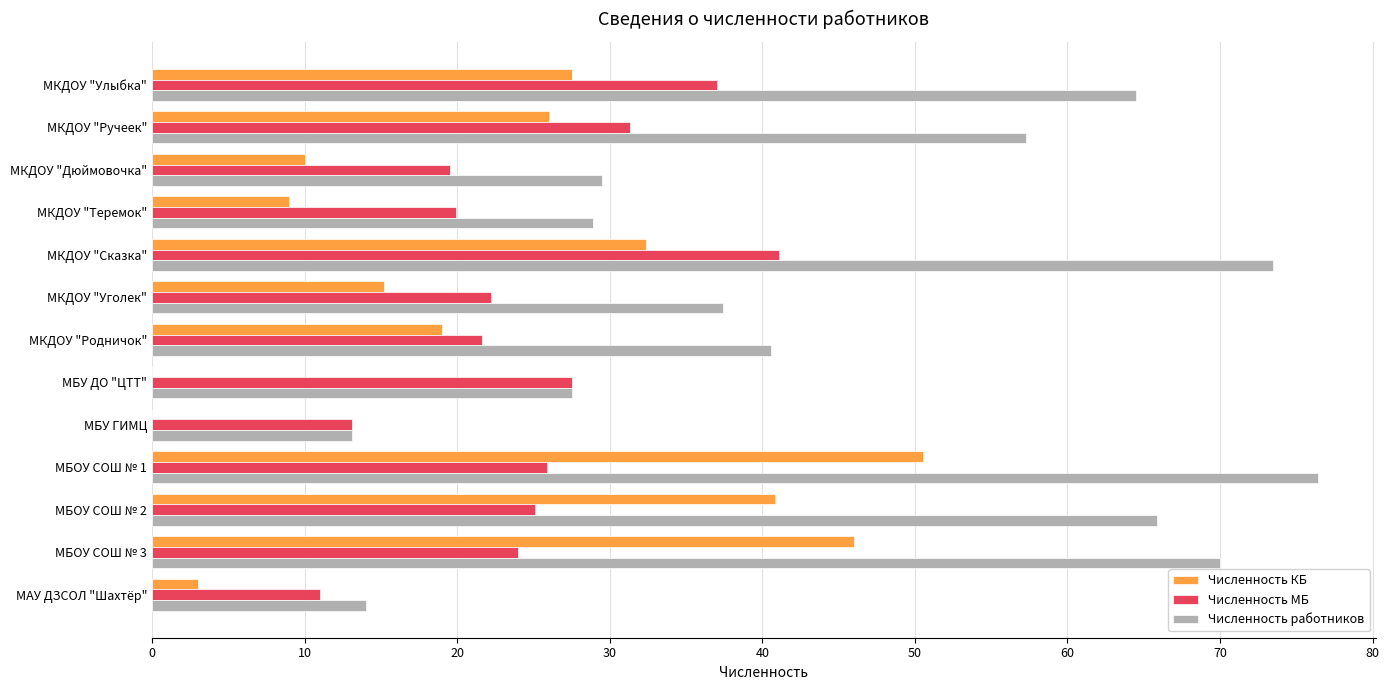

Between МКДОУ "Уголек" and МАУ ДЗСОЛ "Шахтёр", which series saw the biggest shift?

Численность работников